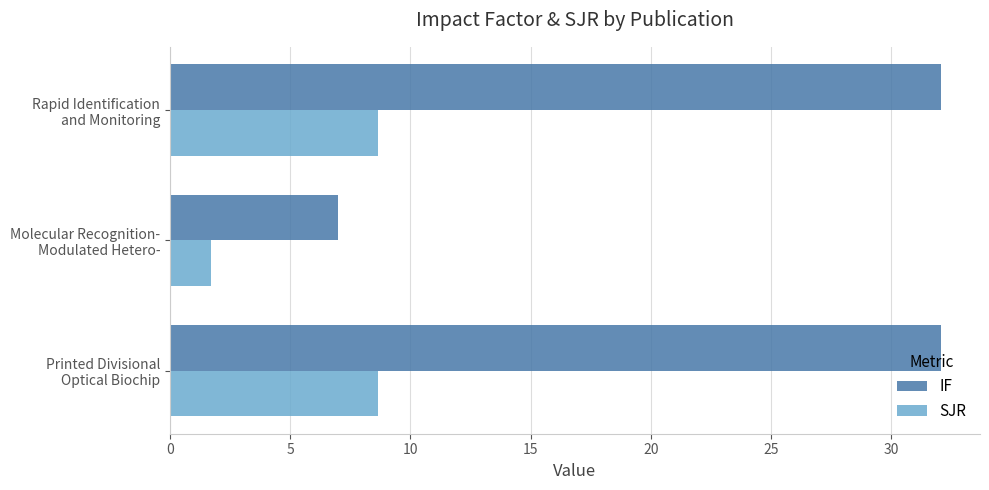

Which series has the widest spread of values?

IF